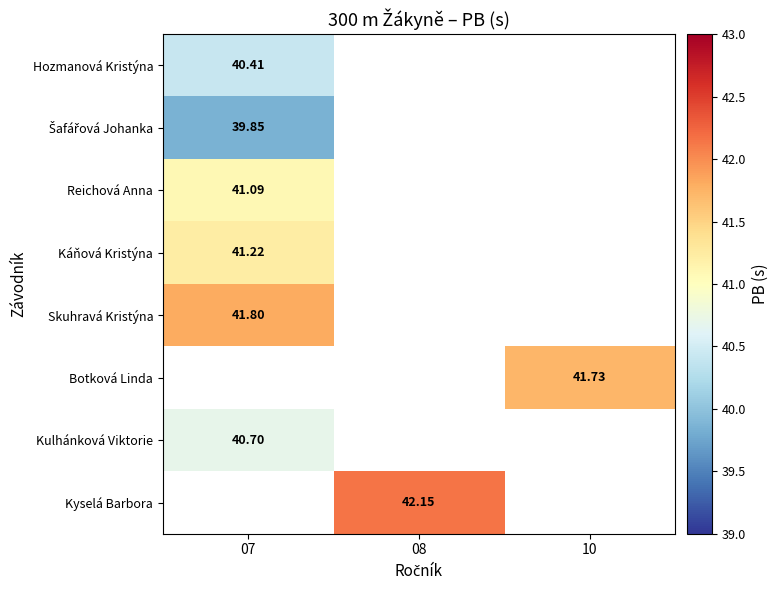

At which label is Káňová Kristýna closest to 41?

07